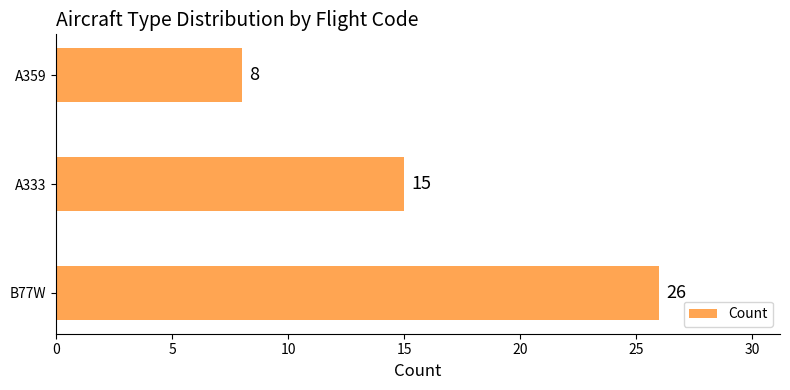

What is the difference between the maximum and minimum values?

18